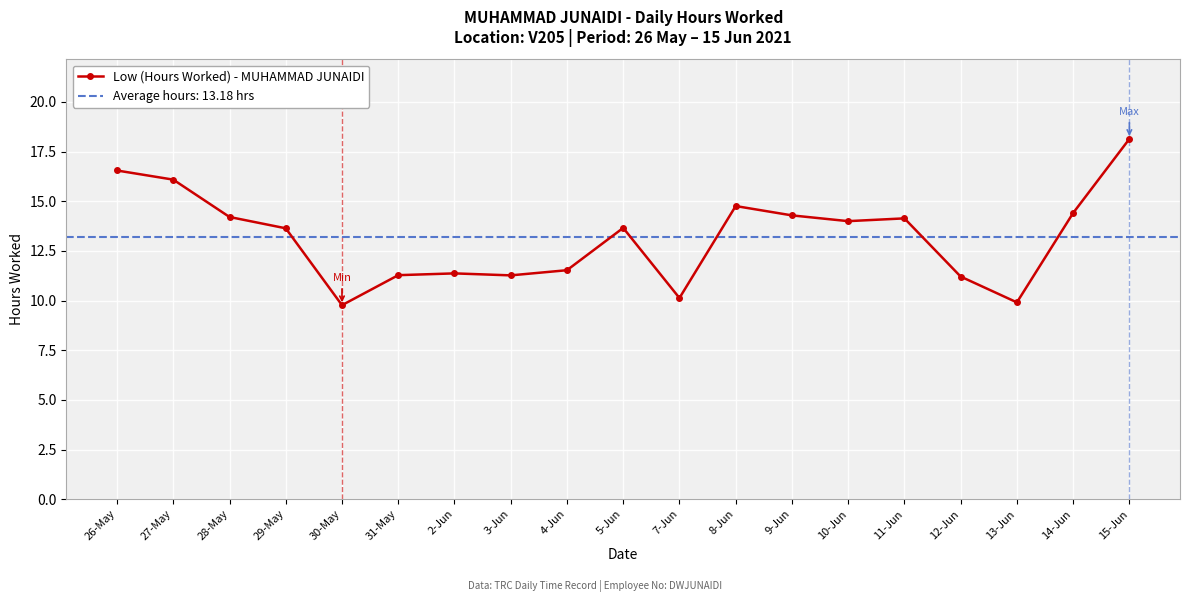

At which label does Low (Hours Worked) - MUHAMMAD JUNAIDI first exceed 13?

26-May